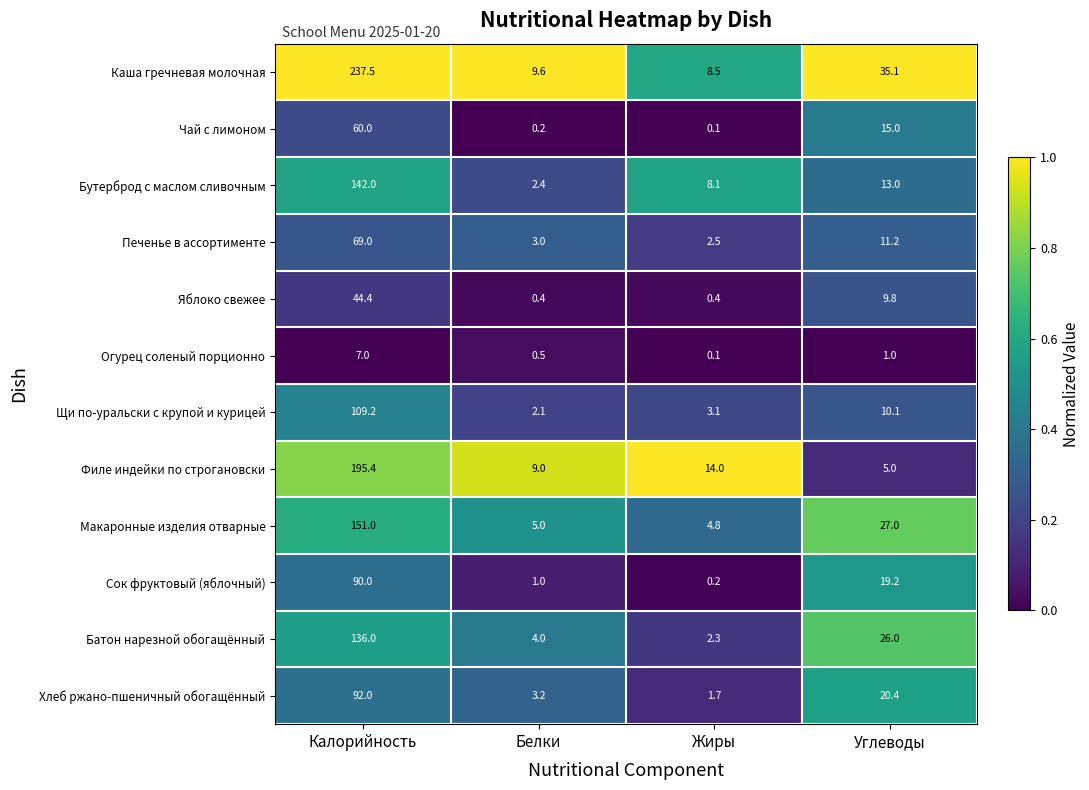

At Калорийность, list the series in order from largest to smallest.

Каша гречневая молочная, Филе индейки по строгановски, Макаронные изделия отварные, Бутерброд с маслом сливочным, Батон нарезной обогащённый, Щи по-уральски с крупой и курицей, Хлеб ржано-пшеничный обогащённый, Сок фруктовый (яблочный), Печенье в ассортименте, Чай с лимоном, Яблоко свежее, Огурец соленый порционно